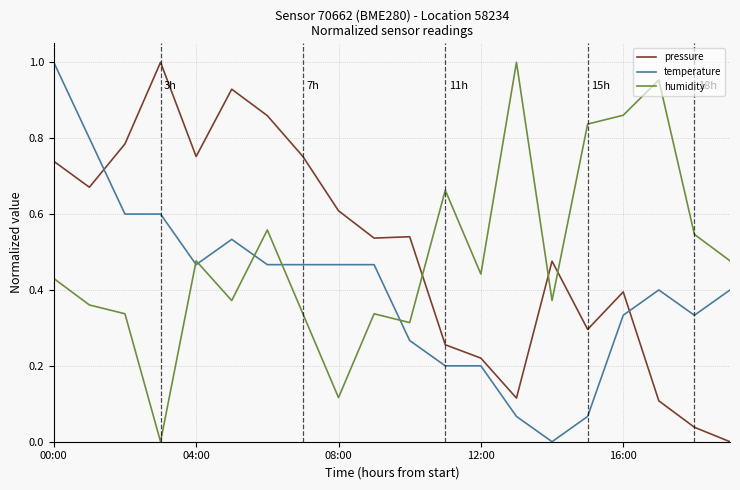

How many lines are shown in the chart?

3